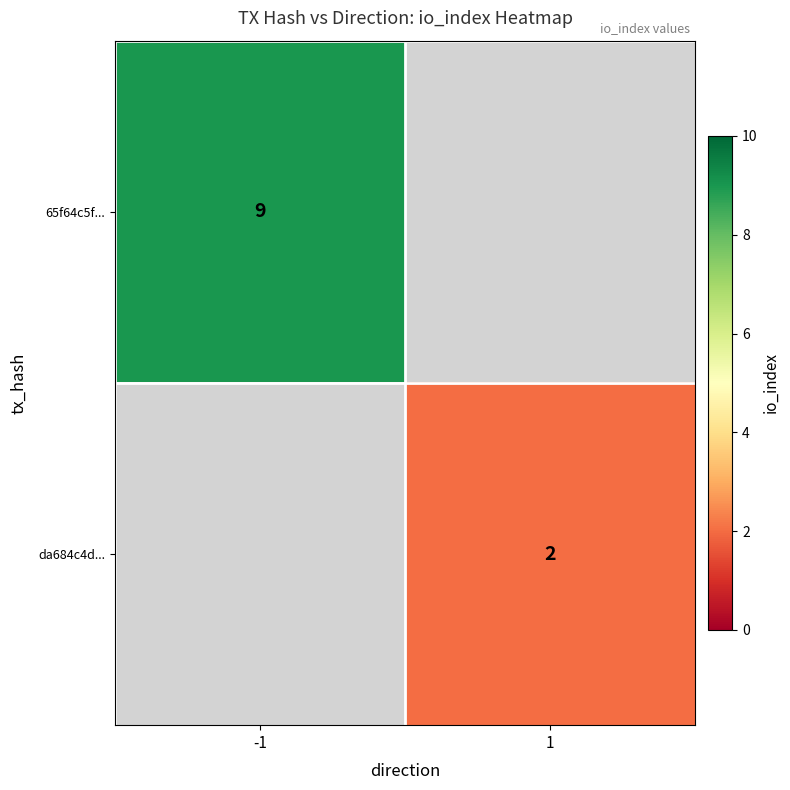

At how many categories does at least one series exceed 3?

1